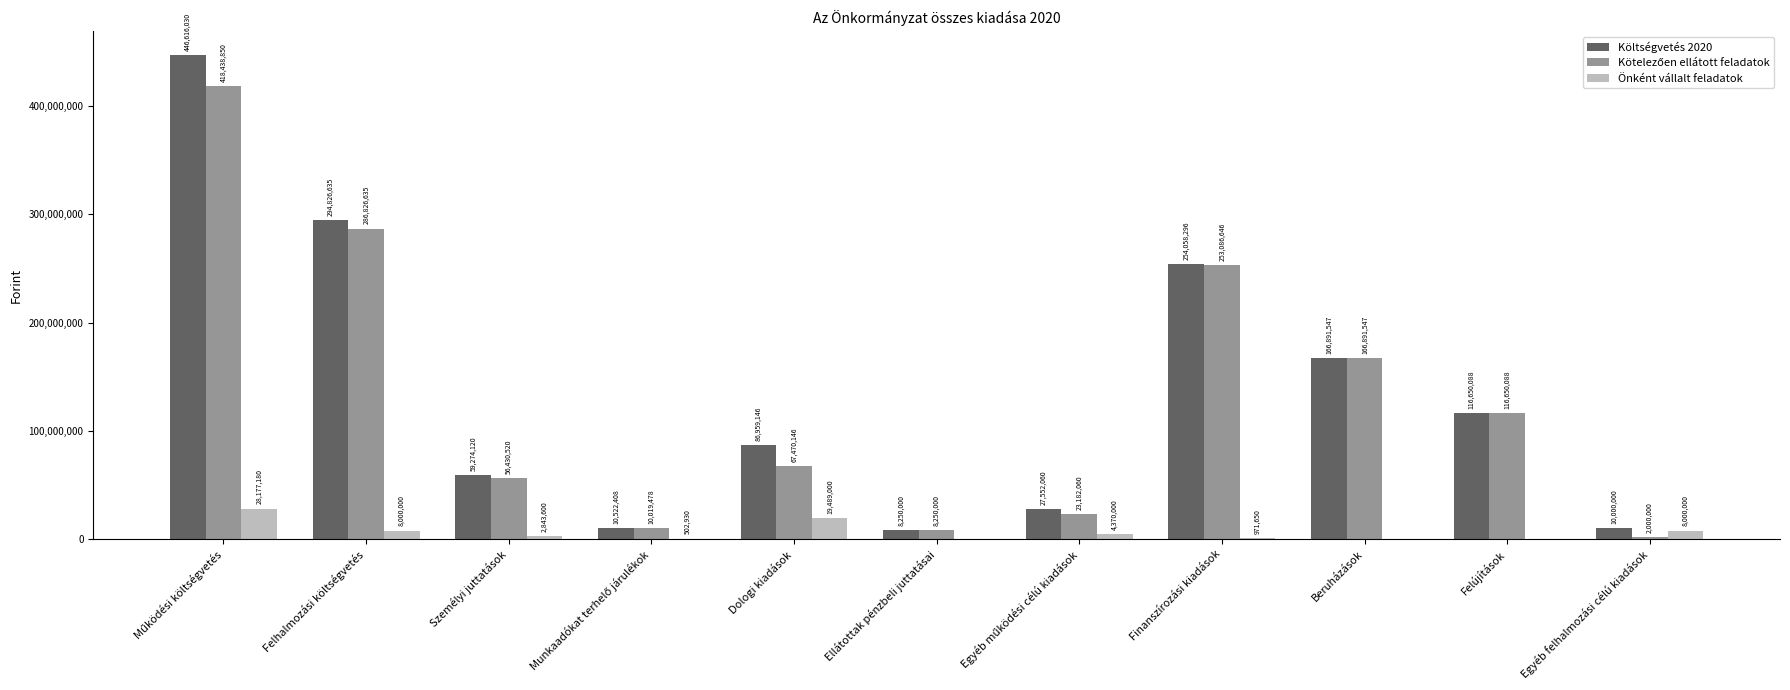

What is the sum of all Költségvetés 2020 values?

1481600330